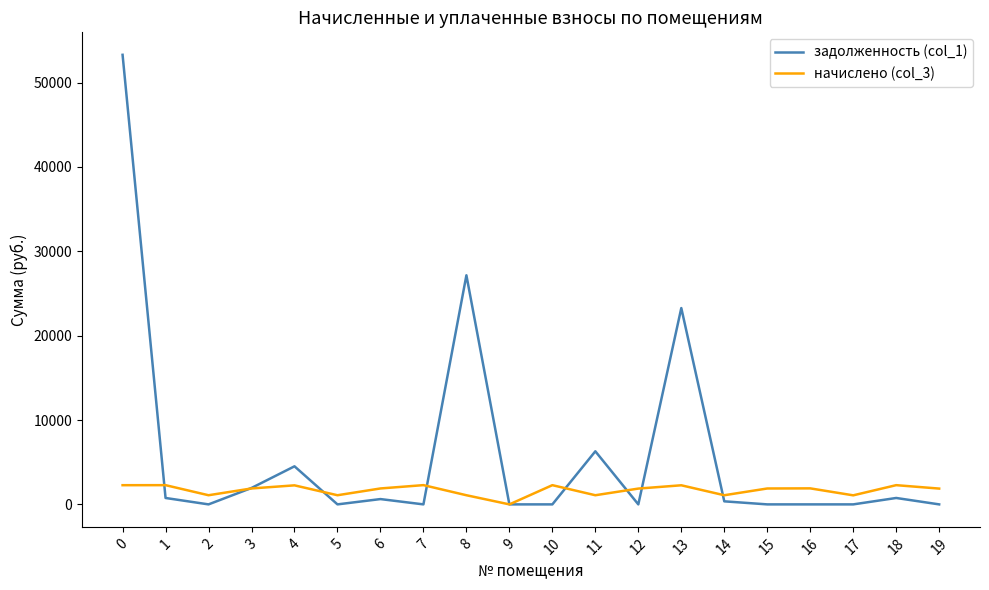

What is the average value of the задолженность (col_1) series?

5949.0